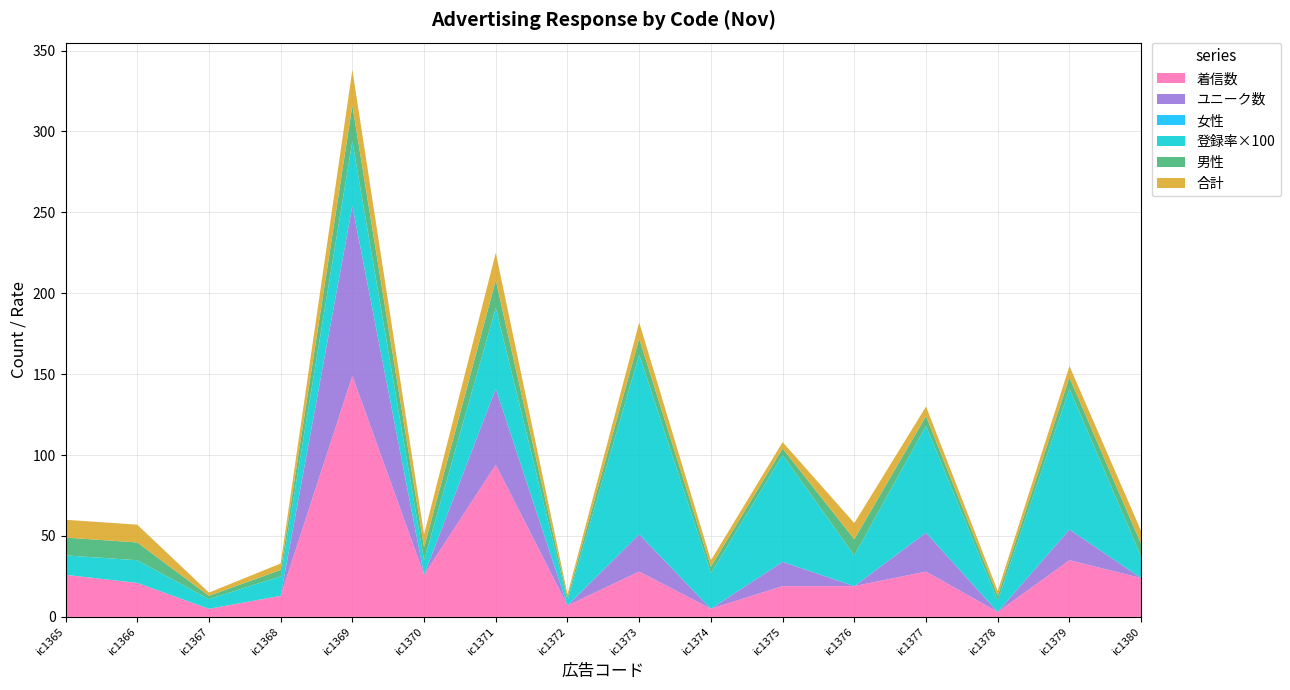

Reading left to right, what are all the values shown in this chart?

着信数: 26	21	5	13	149	26	94	7	28	5	19	19	28	3	35	24
ユニーク数: 0	0	0	0	105	0	47	0	23	0	15	0	24	0	19	0
女性: 0	0	0	0	0	0	0	0	0	0	0	0	0	0	0	0
登録率×100: 12	14	6	12	40	9	50	3	111	22	66	19	66	7	87	13
男性: 11	11	2	4	22	8	17	2	10	4	4	10	6	3	7	8
合計: 11	11	2	4	22	8	17	2	10	4	4	10	6	3	7	8